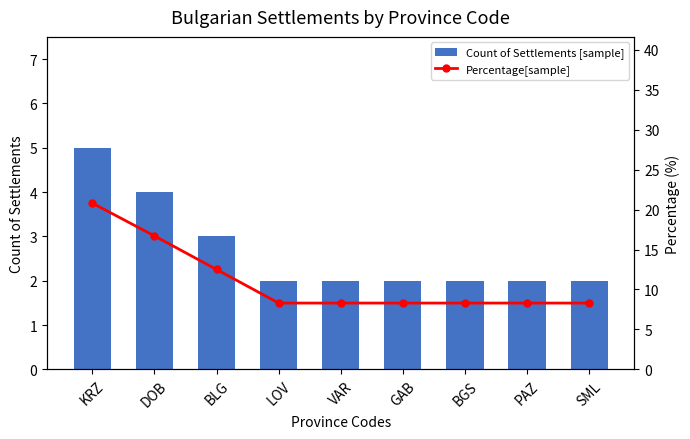

What is the approximate value of Count of Settlements [sample] at GAB?

2